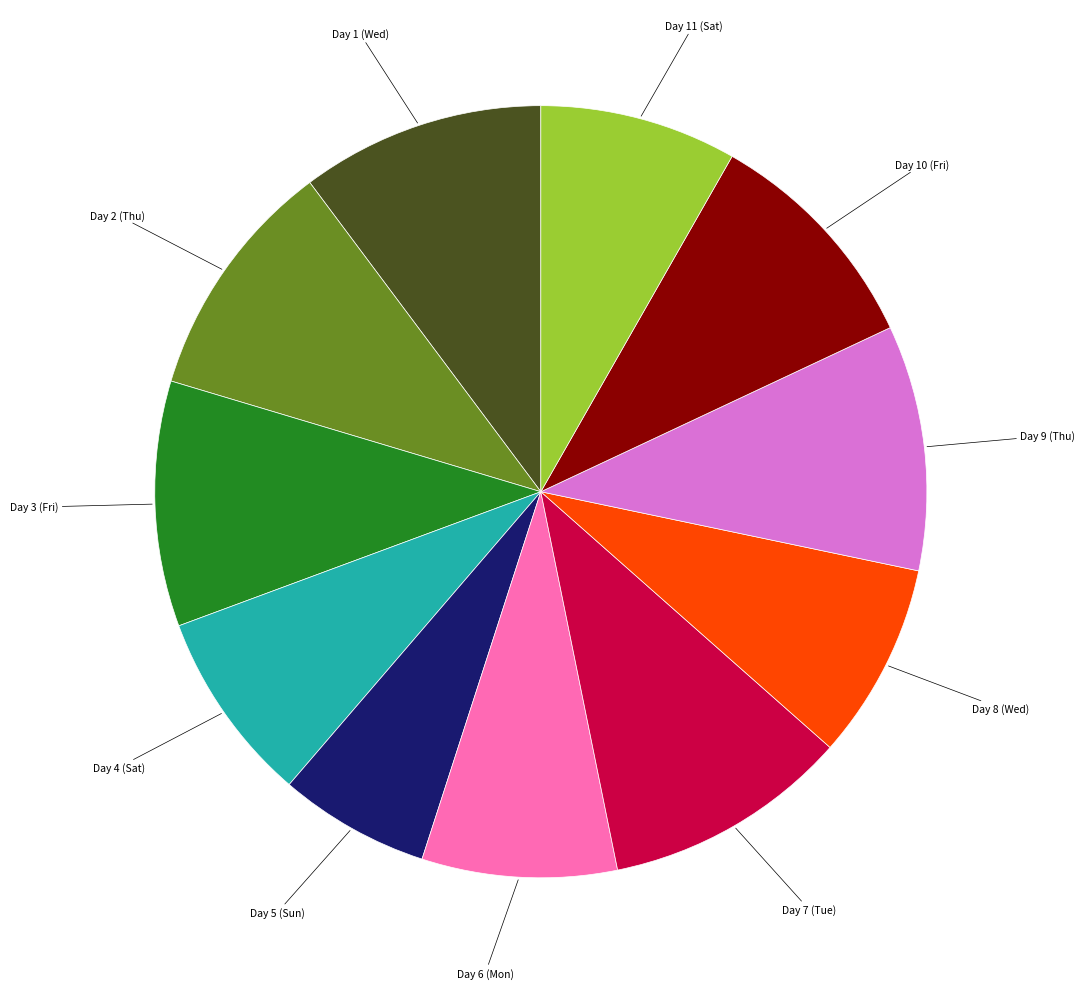

Is Day 10 (Fri) the majority of the pie?

No